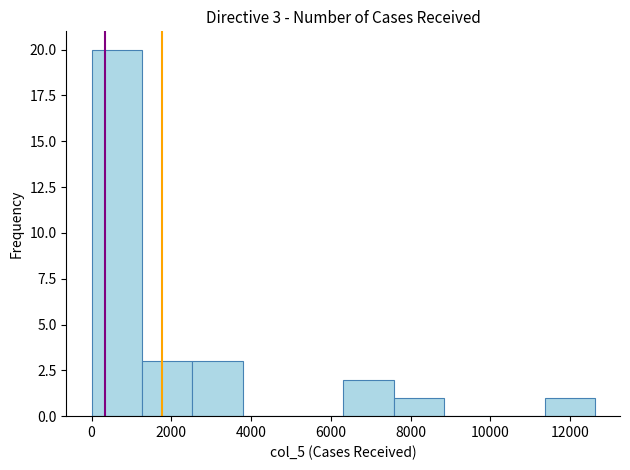

Which range on the x-axis has the tallest bar?

0 to 1200